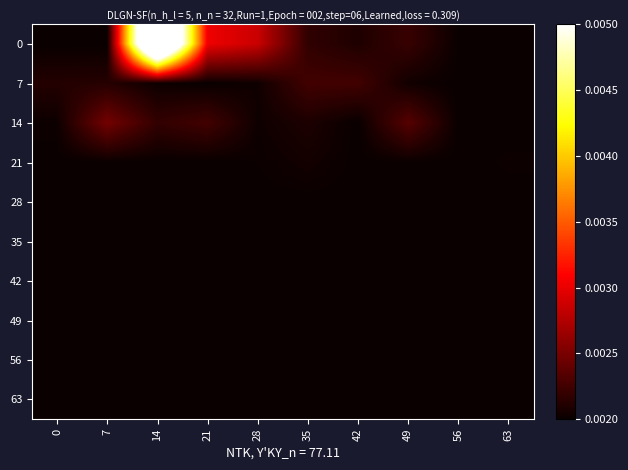

Rank the series at 14 from lowest to highest value.

21, 28, 35, 42, 49, 56, 63, 7, 14, 0